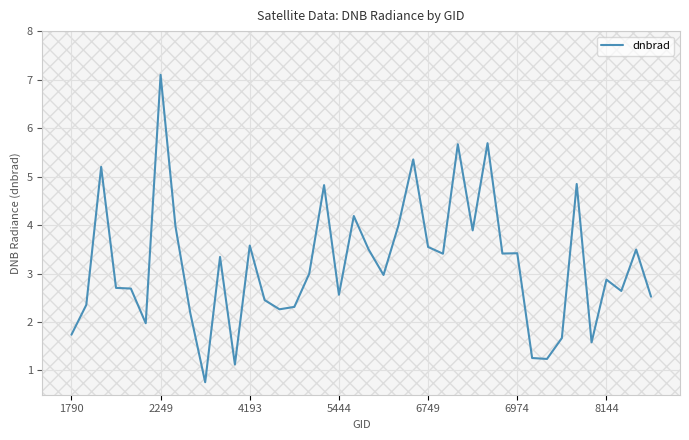

What is the difference between the maximum and minimum values?

6.3